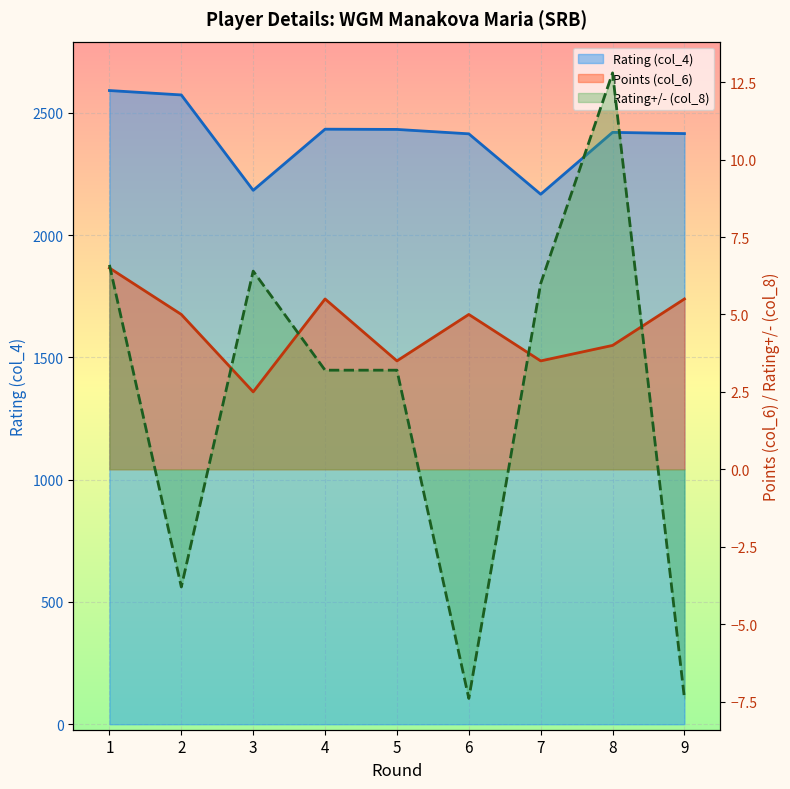

What is the difference between the maximum and minimum values in the Rating (col_4) series?

424.0